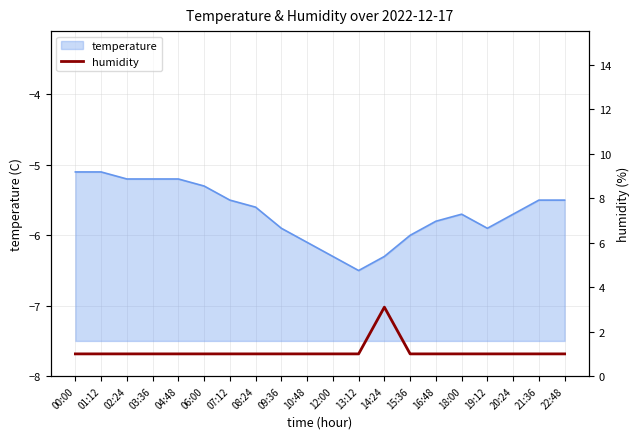

True or false: temperature has a value of -5.1 at 00:00.

True